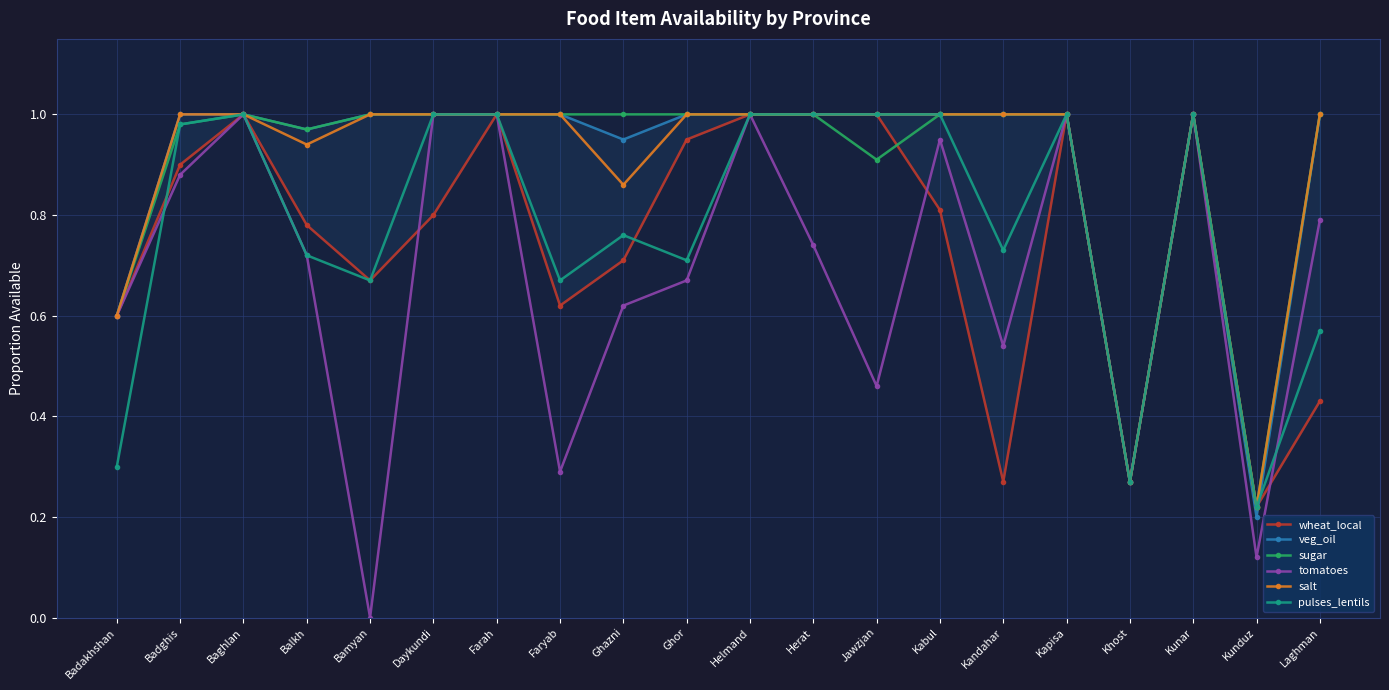

How many interior local peaks does the salt series have?

1